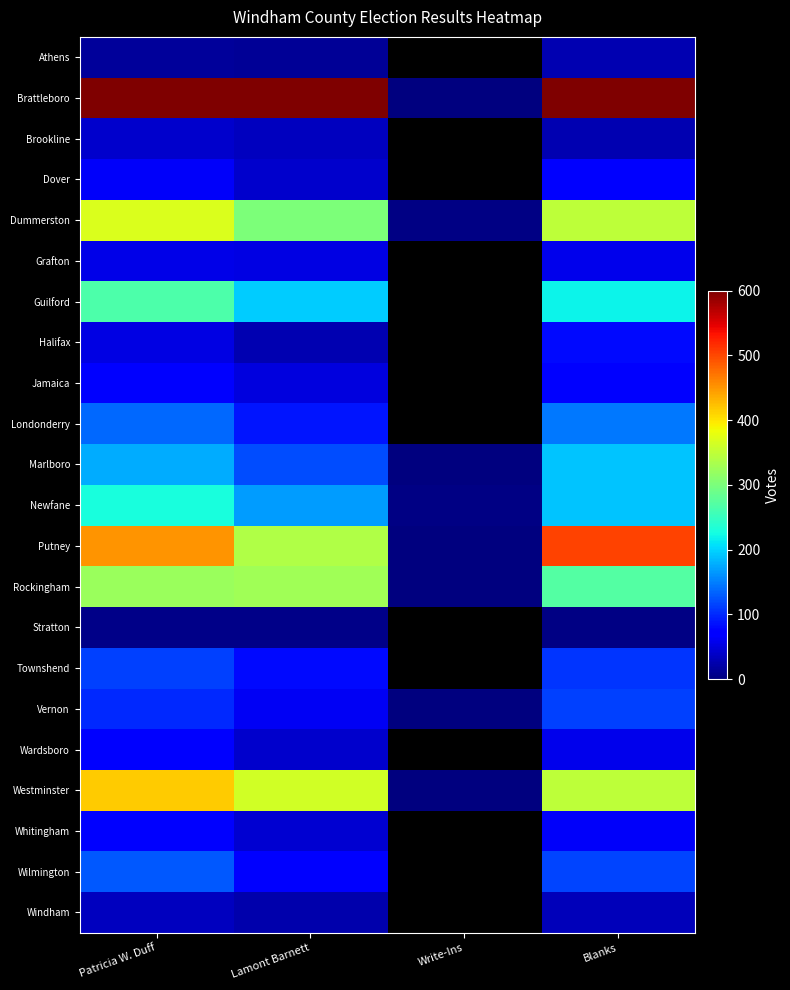

Which series has the largest total across all categories?

Brattleboro